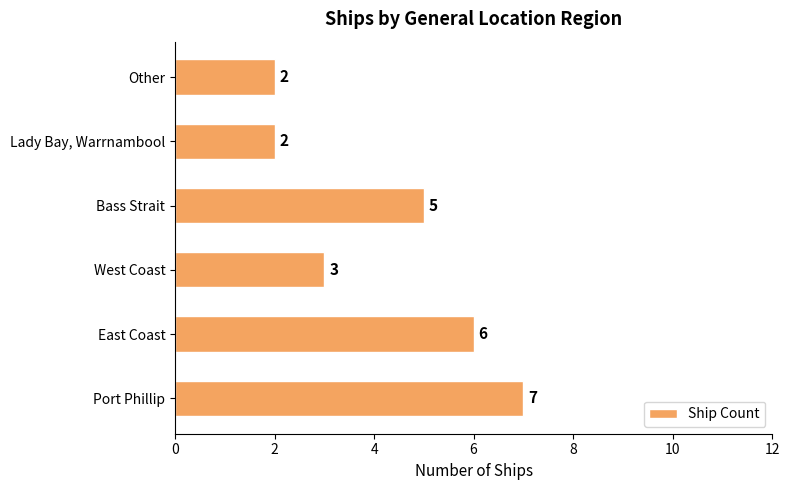

At which category does the chart reach its peak across all series?

Port Phillip